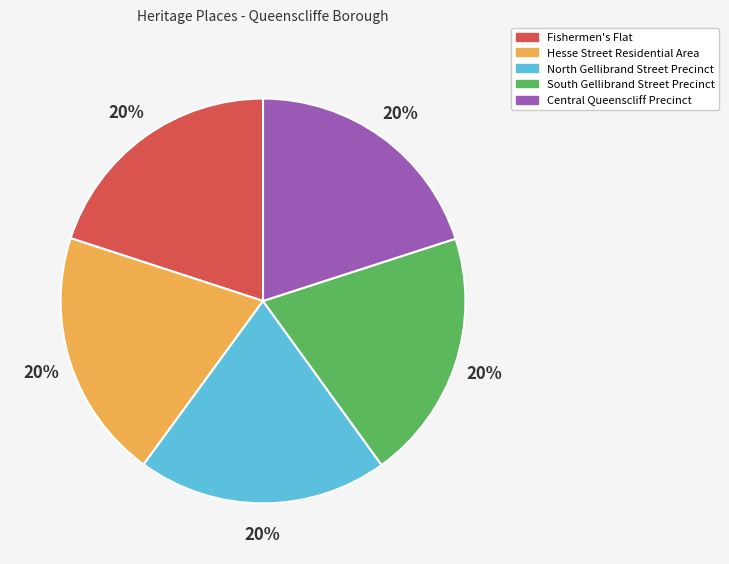

To the nearest percent, what is the average slice percentage?

20%